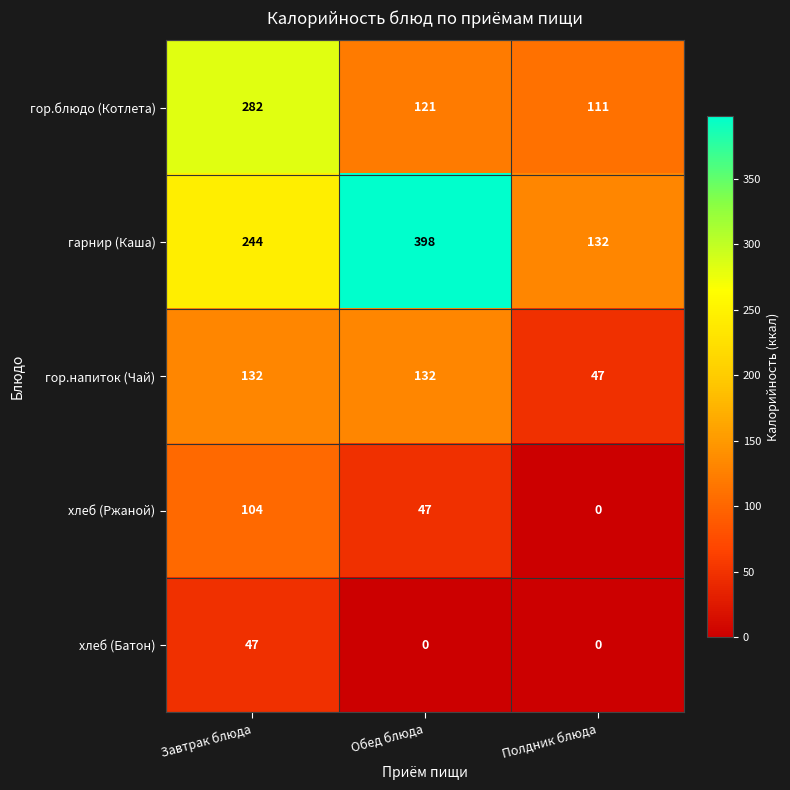

Between Обед блюда and Полдник блюда, which series saw the biggest shift?

гарнир (Каша)